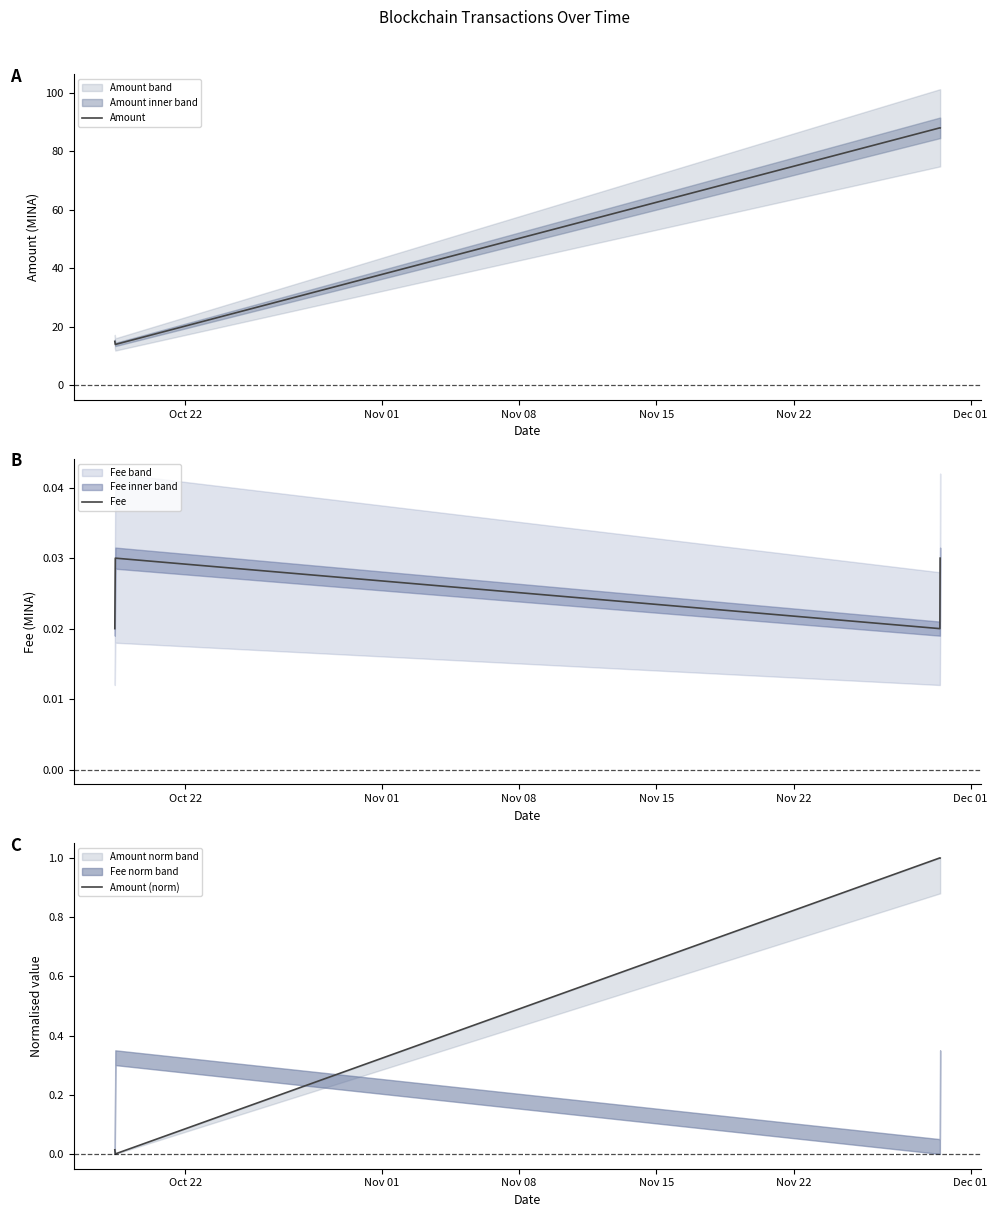

Is this an area chart (filled region under the line)?

No